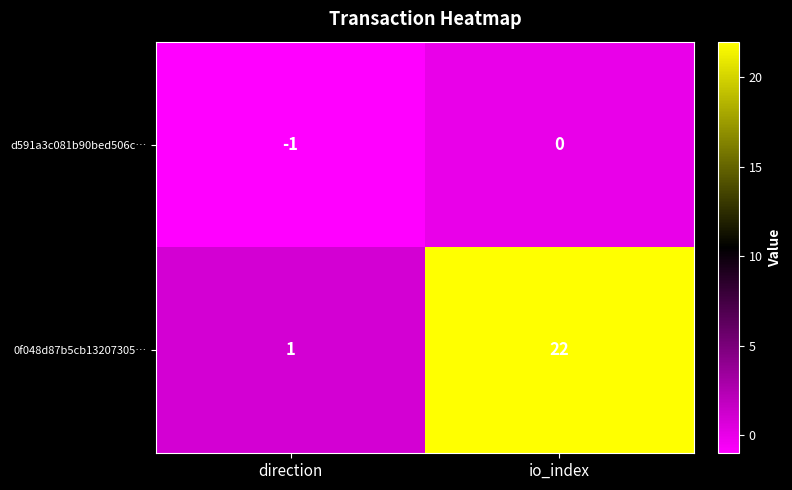

Read the 0f048d87b5cb13207305… value at io_index, to the nearest 10.

20